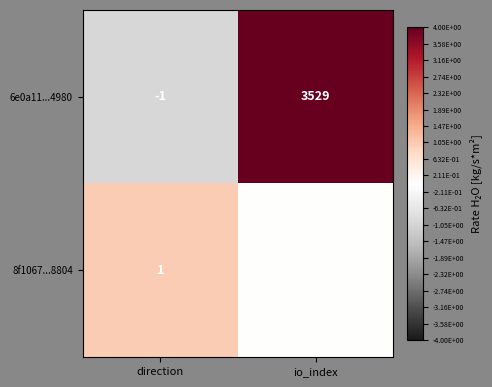

Reading right to left, what are all the values shown in this chart?

6e0a11...4980: io_index=3529	direction=-1
8f1067...8804: io_index=0	direction=1